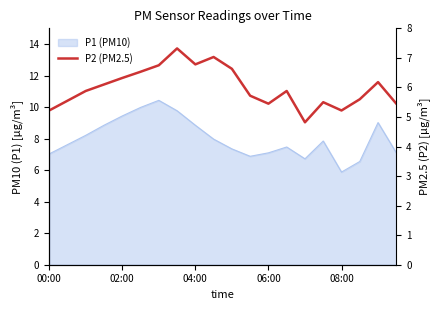

What is the ratio of the value at 11 to the value at 6?

0.8